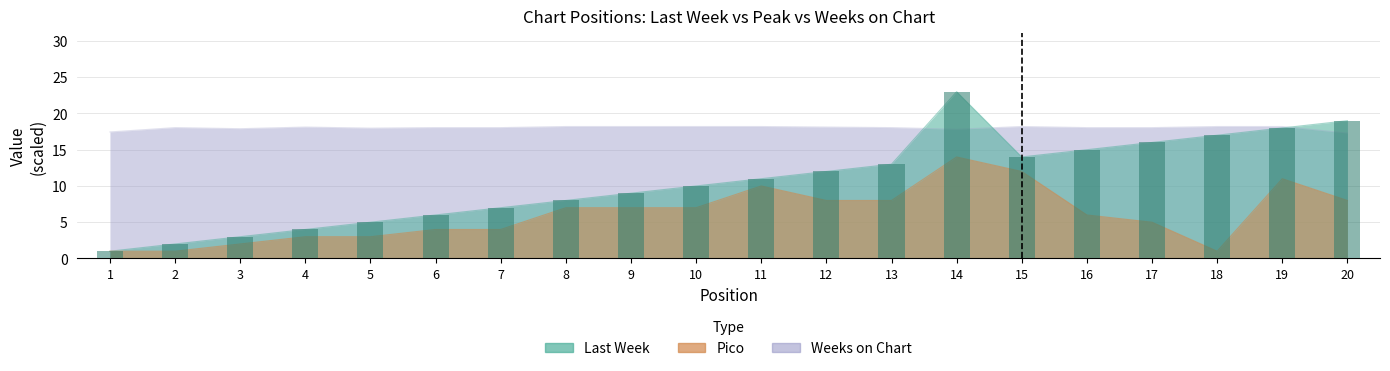

What is the difference between the maximum and minimum values?

22